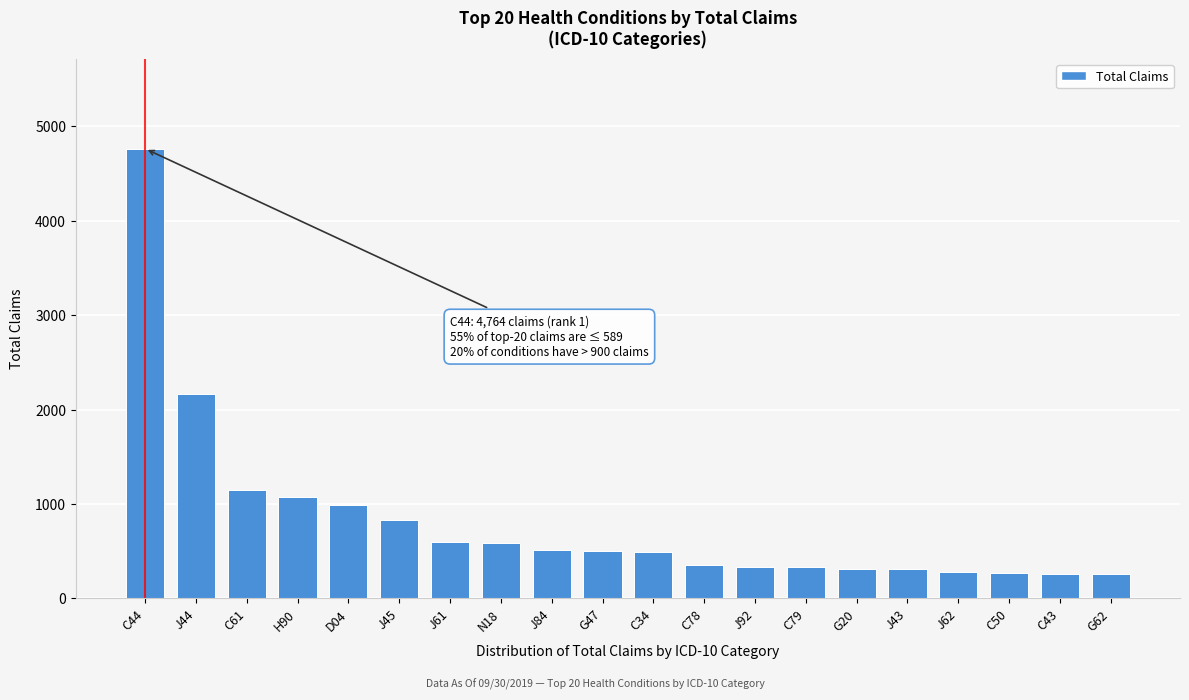

What is the label of the 2nd bar from the right?

C43